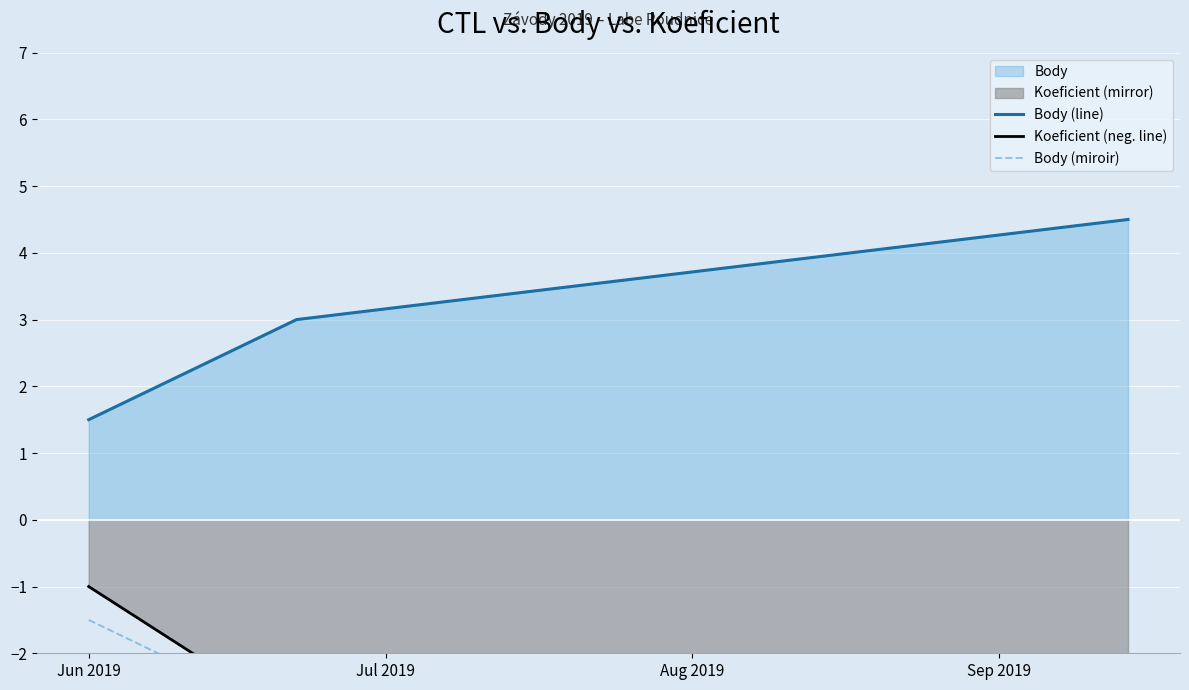

How many values in the Body (line) series are below 3?

1